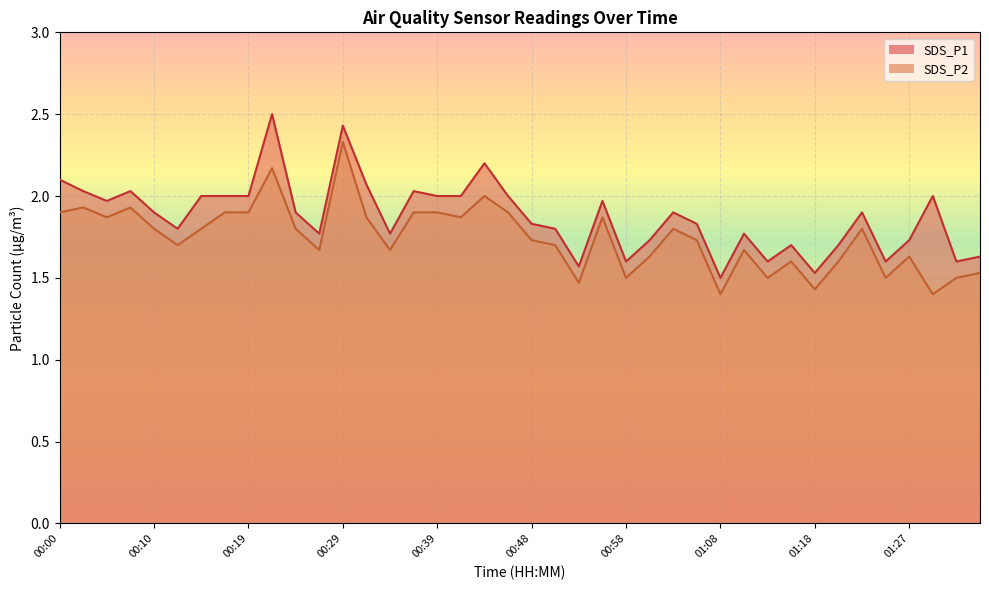

How many lines are shown in the chart?

2